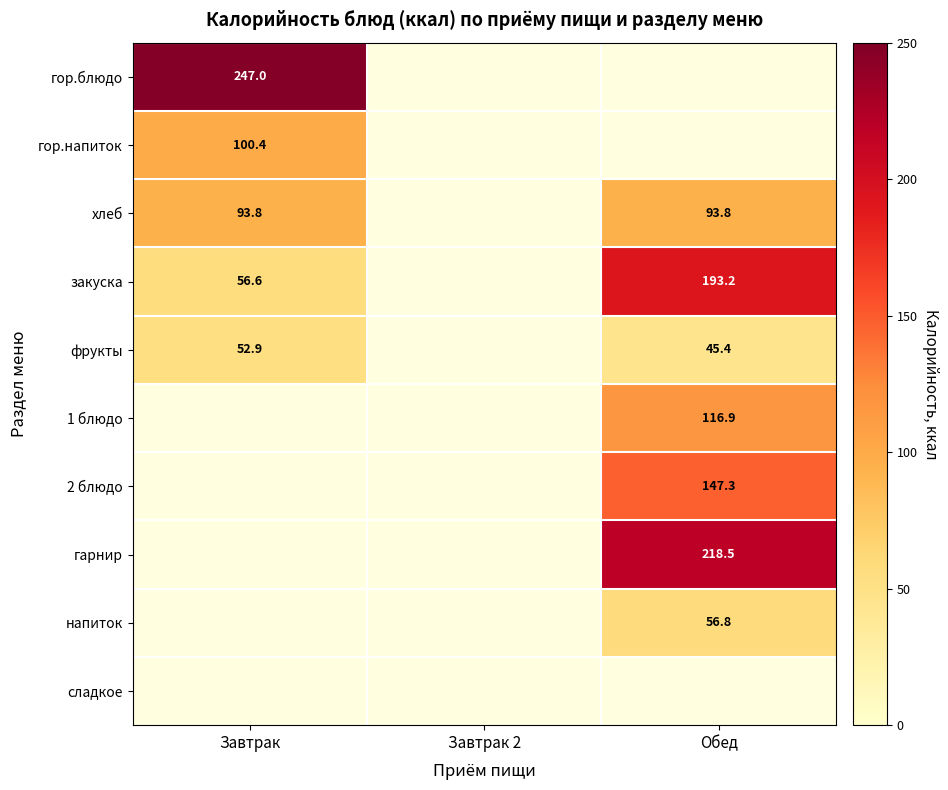

Is it true that 2 блюдо equals 200.1 at Обед?

False